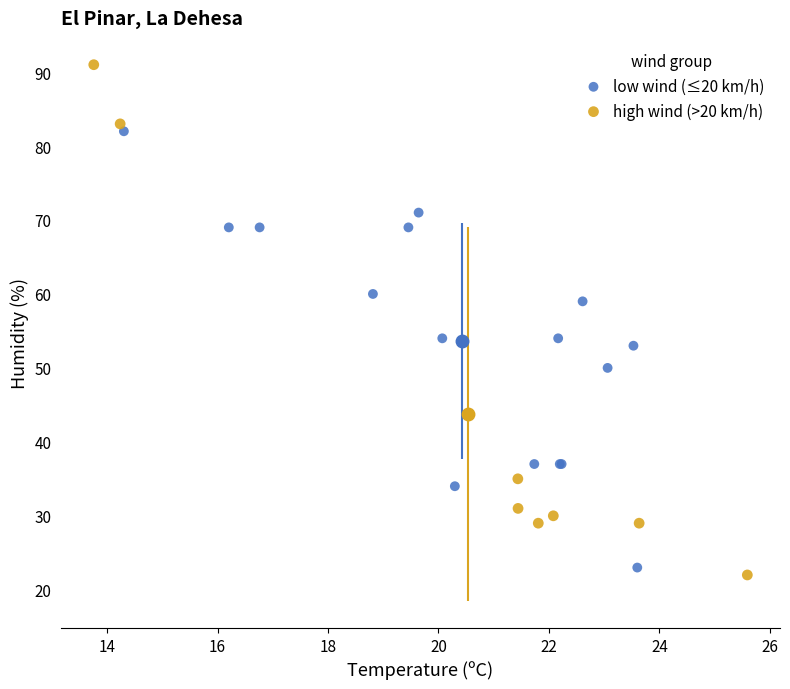

Which series has the largest Y range (max minus min)?

high wind (>20 km/h)